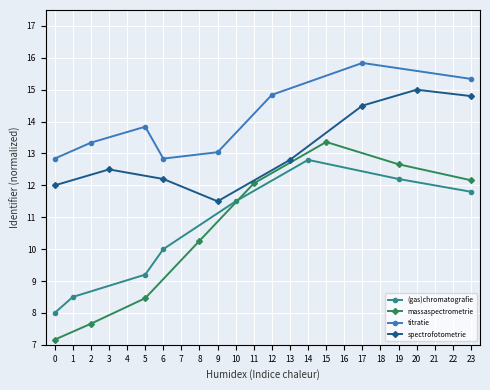

True or false: titratie has a value of 8.2 at 5.

False